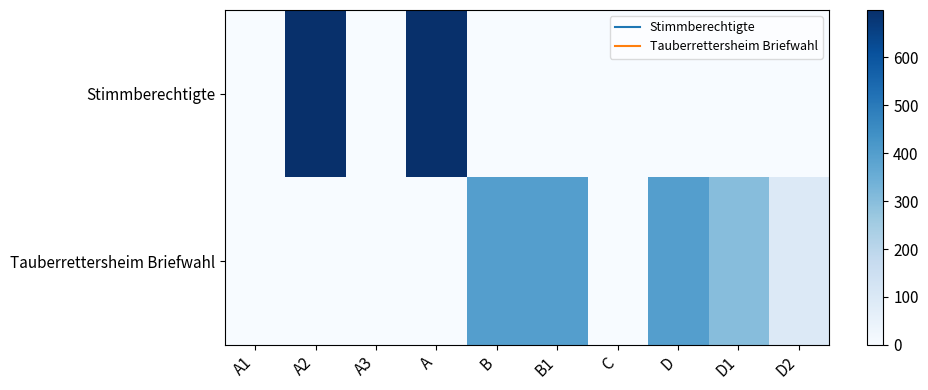

At which category is the sum across all series the highest?

A2